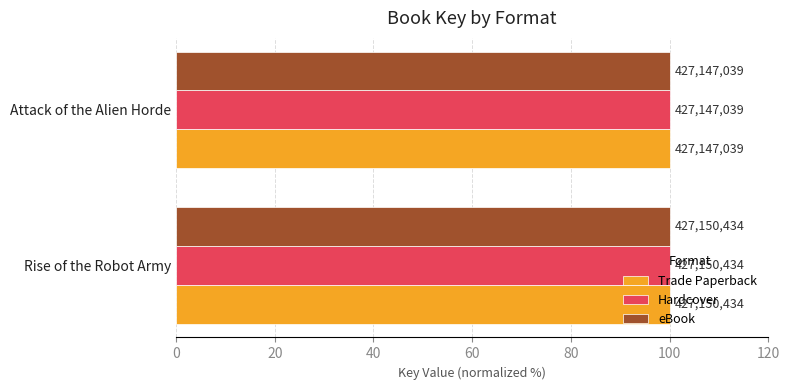

What is the average value of the eBook series?

100.0